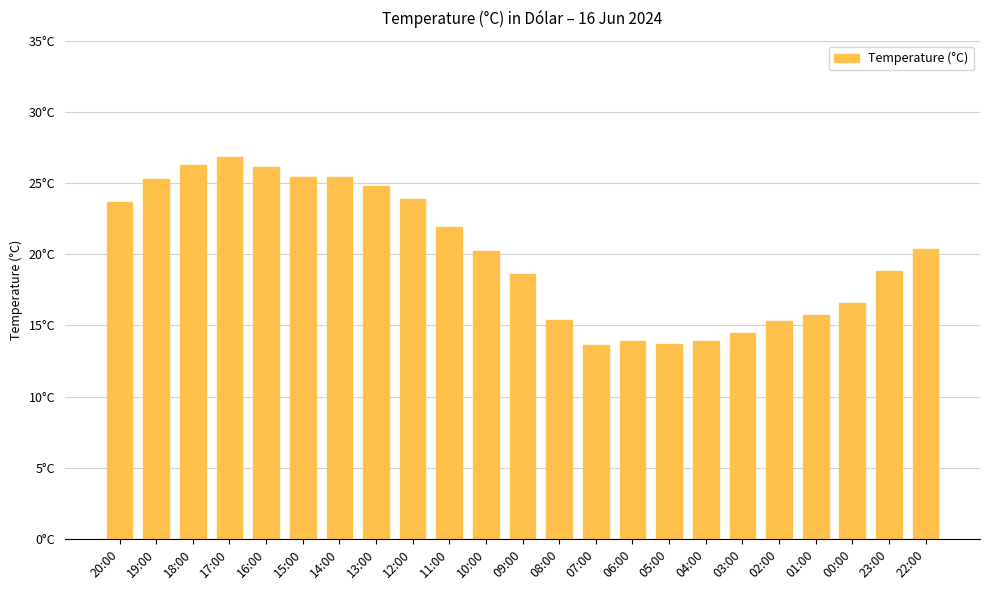

How many distinct data groups are displayed?

1